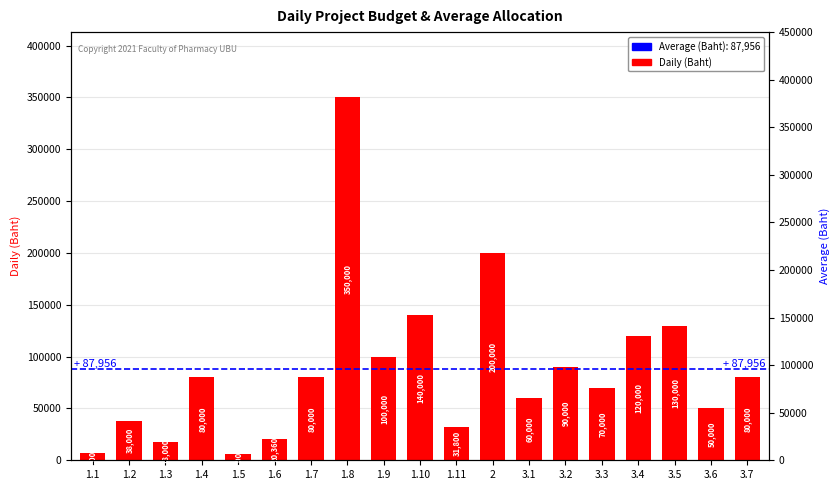

List the labels in order of value, largest first.

1.8, 2, 1.10, 3.5, 3.4, 1.9, 3.2, 1.4, 1.7, 3.7, 3.3, 3.1, 3.6, 1.2, 1.11, 1.6, 1.3, 1.1, 1.5